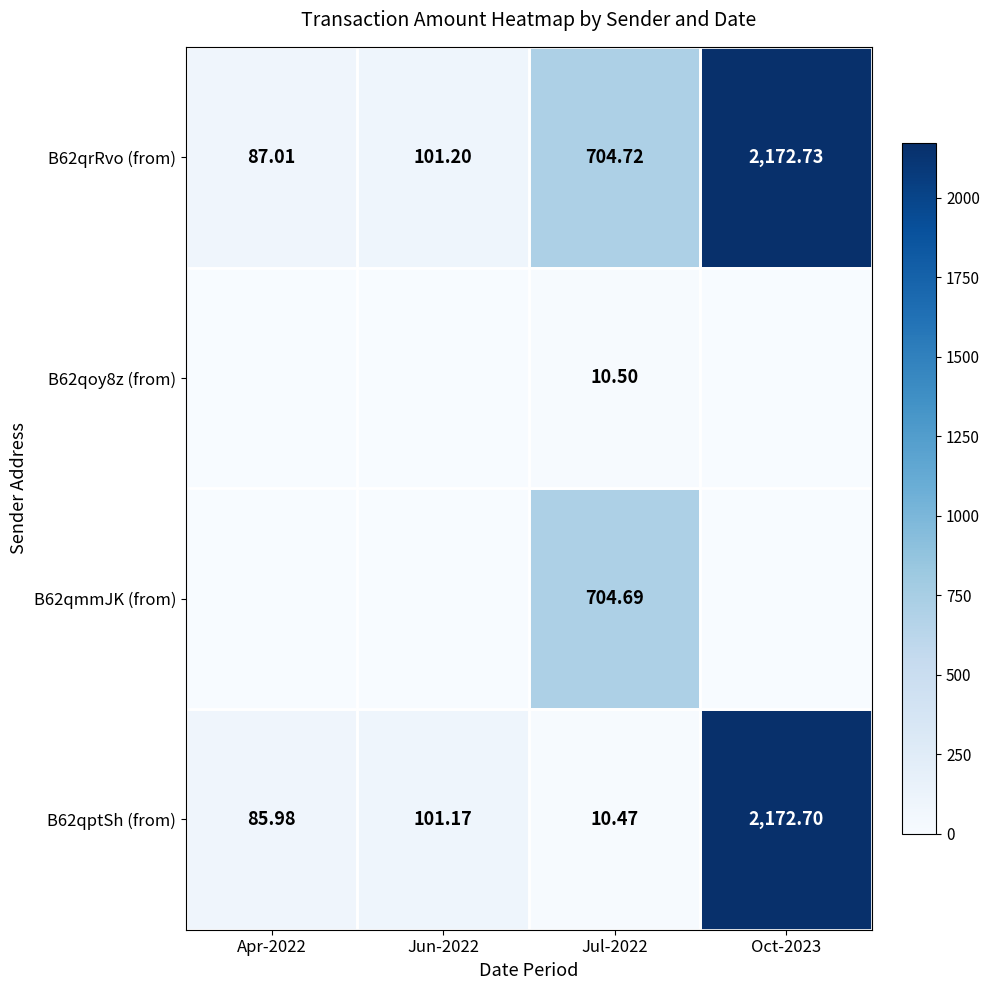

At how many categories does at least one series exceed 936?

1